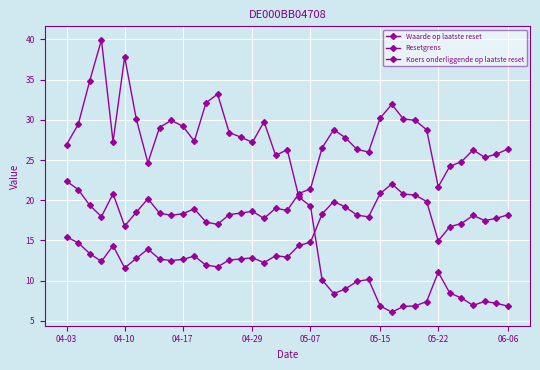

How many data points in Waarde op laatste reset are less than 24?

19